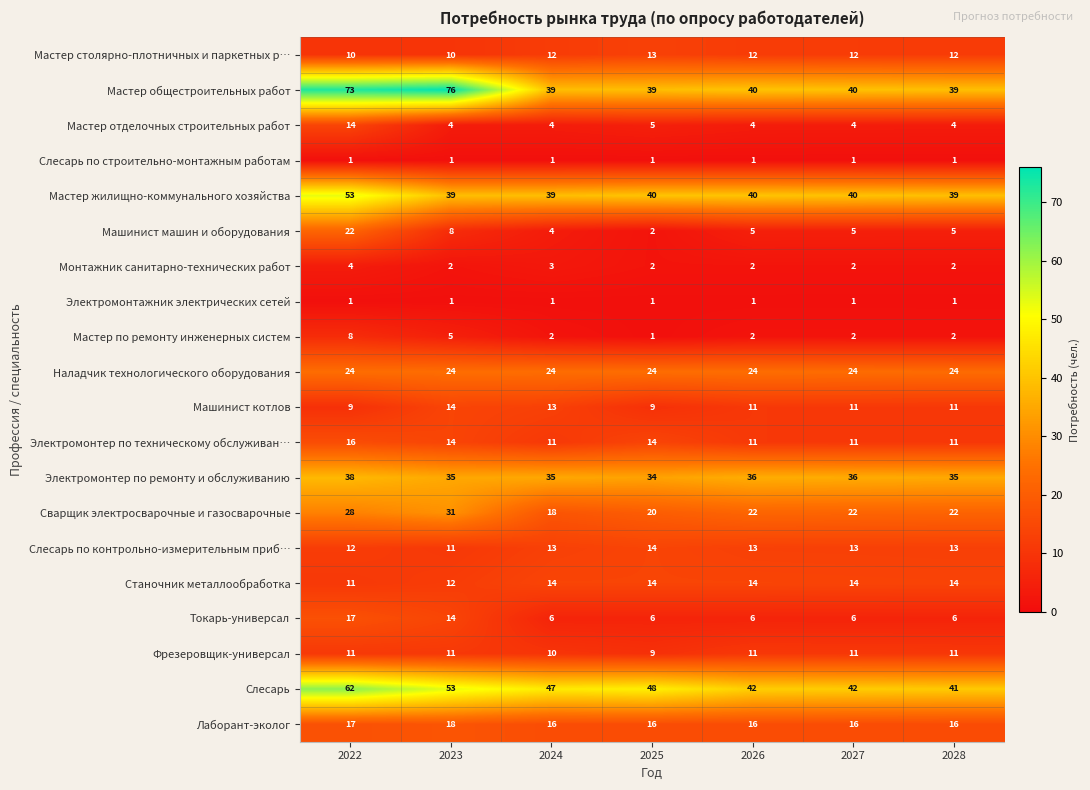

Which category has the lowest value in the Станочник металлообработка series?

2022